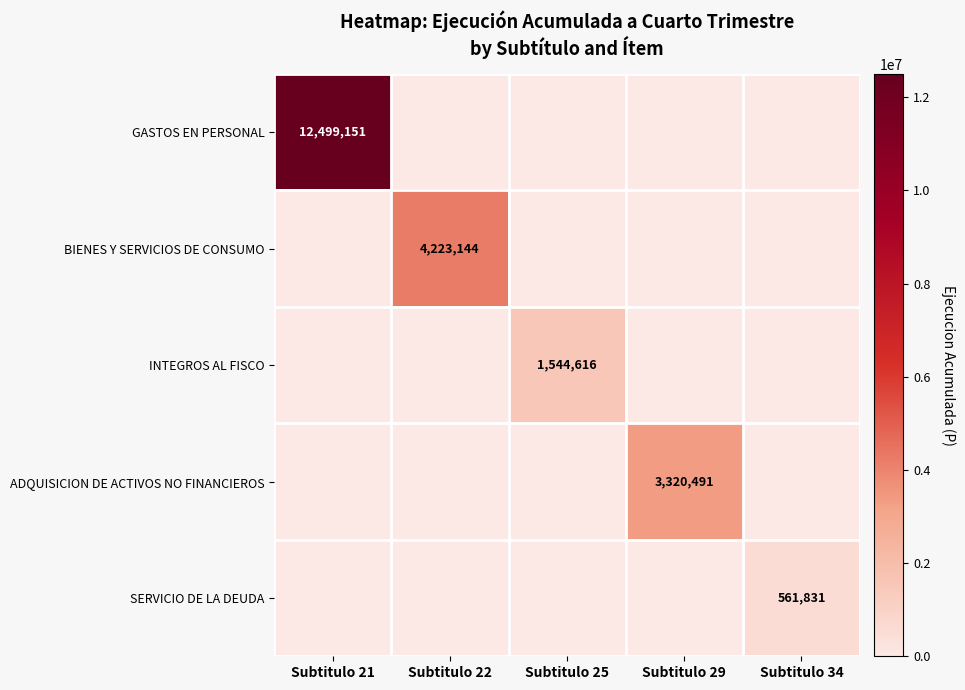

The value of INTEGROS AL FISCO at Subtitulo 25 is 2189932. True or false?

False